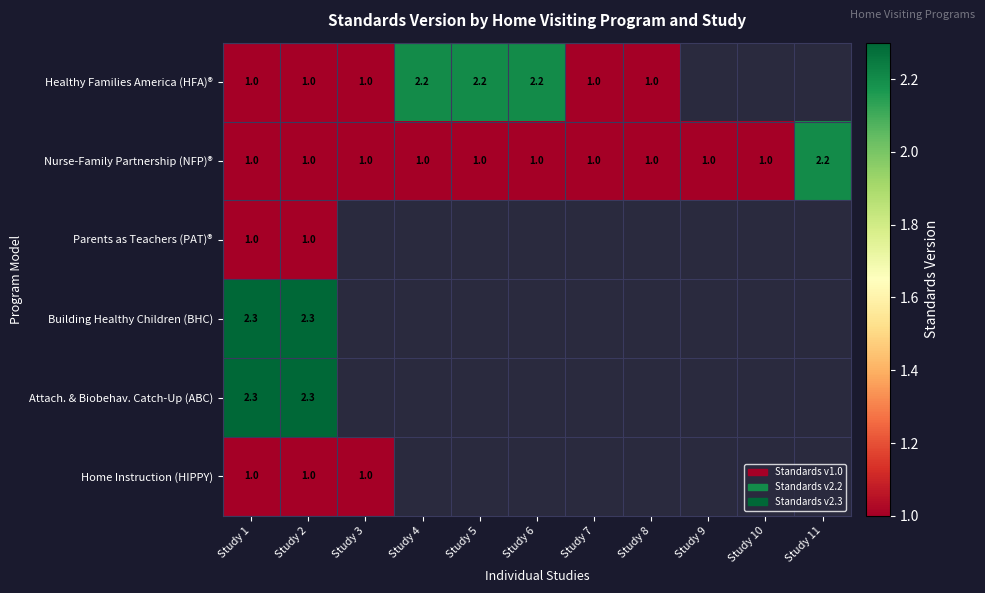

Is it true that Building Healthy Children (BHC) equals 2.3 at Study 2?

True